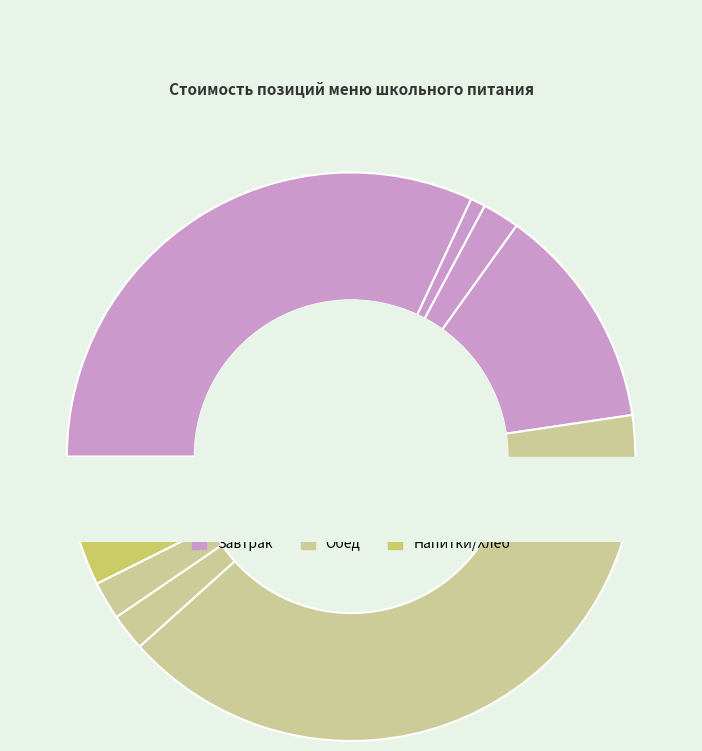

What percentage is the Йогурт slice, to the nearest percent?

13%